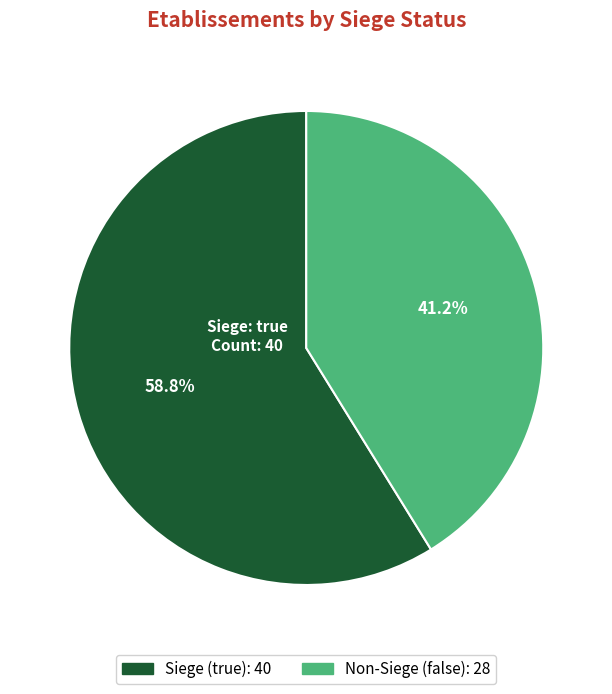

Is there any slice that represents more than half of the pie?

Yes